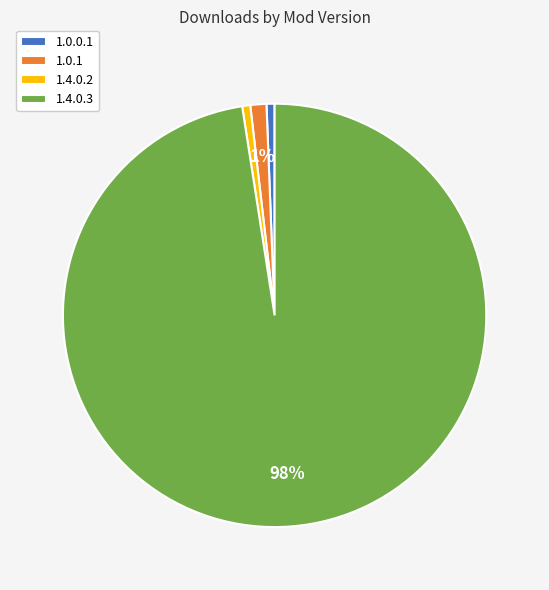

Which has a higher value, 1.4.0.3 or 1.0.1?

1.4.0.3